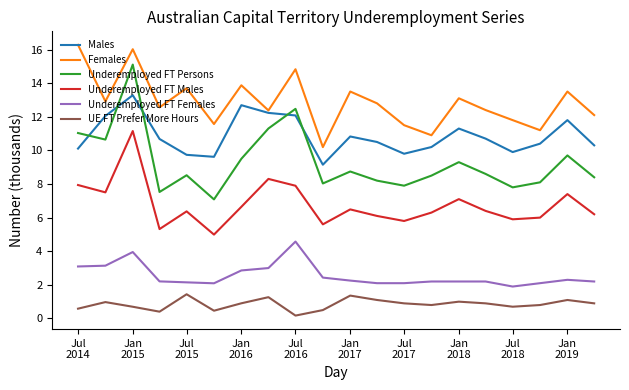

True or false: Males and Underemployed FT Males intersect in this chart.

False